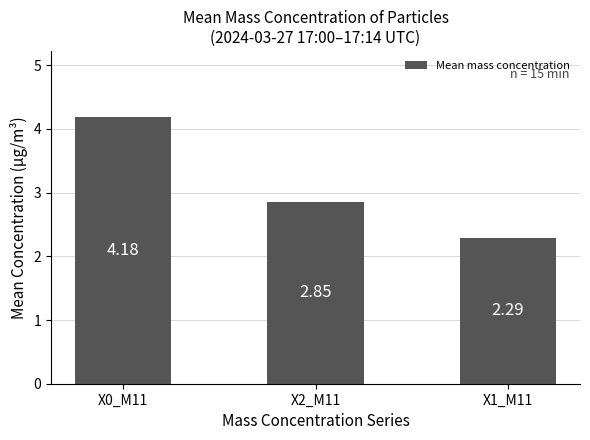

Are the bars grouped side by side (vs. stacked)?

No